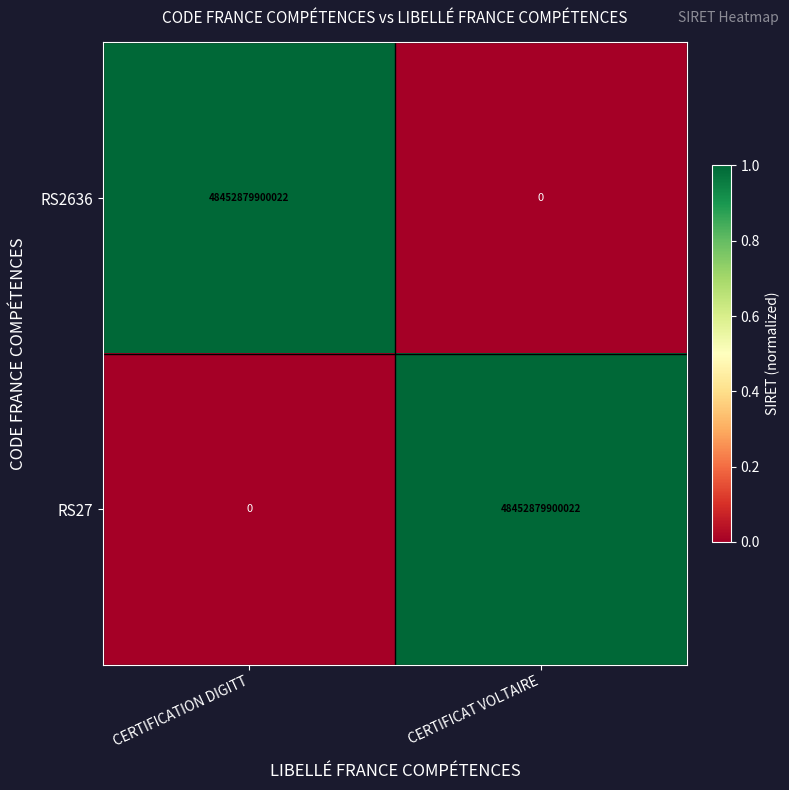

Read the RS27 value at CERTIFICAT VOLTAIRE.

48452879900022